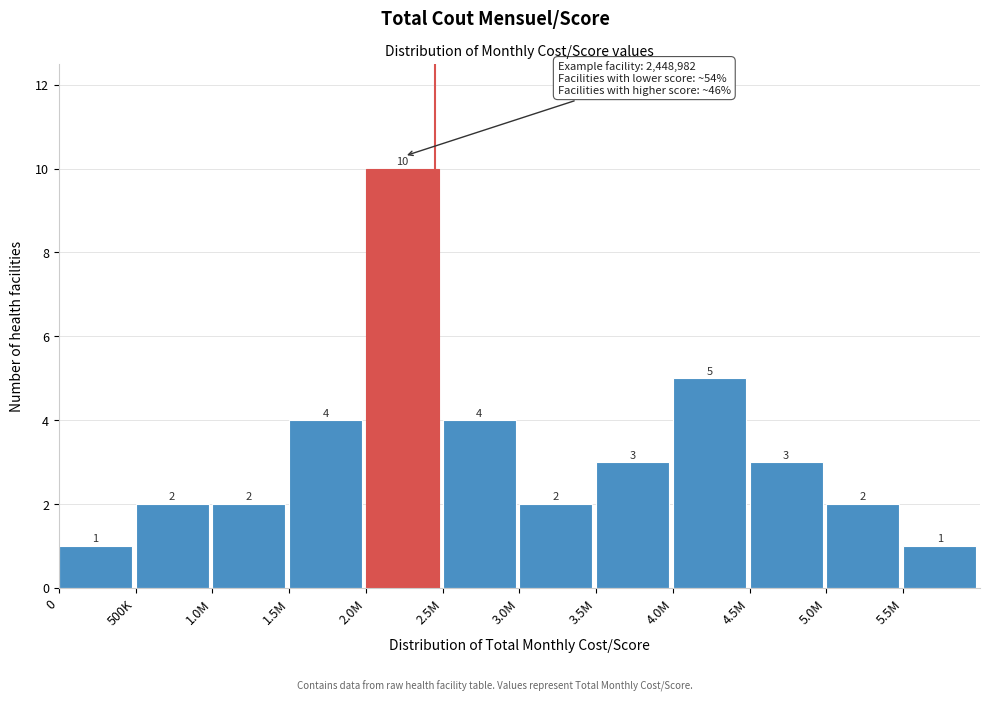

Reading left to right, what are all the values shown in this chart?

0=1	500K=2	1.0M=2	1.5M=4	2.0M=10	2.5M=4	3.0M=2	3.5M=3	4.0M=5	4.5M=3	5.0M=2	5.5M=1